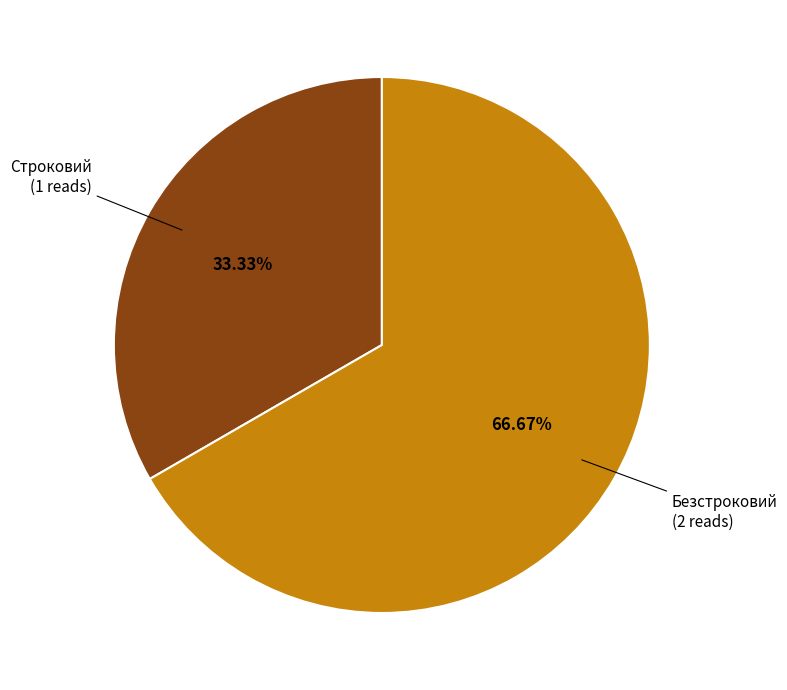

Is there any slice that represents more than half of the pie?

Yes